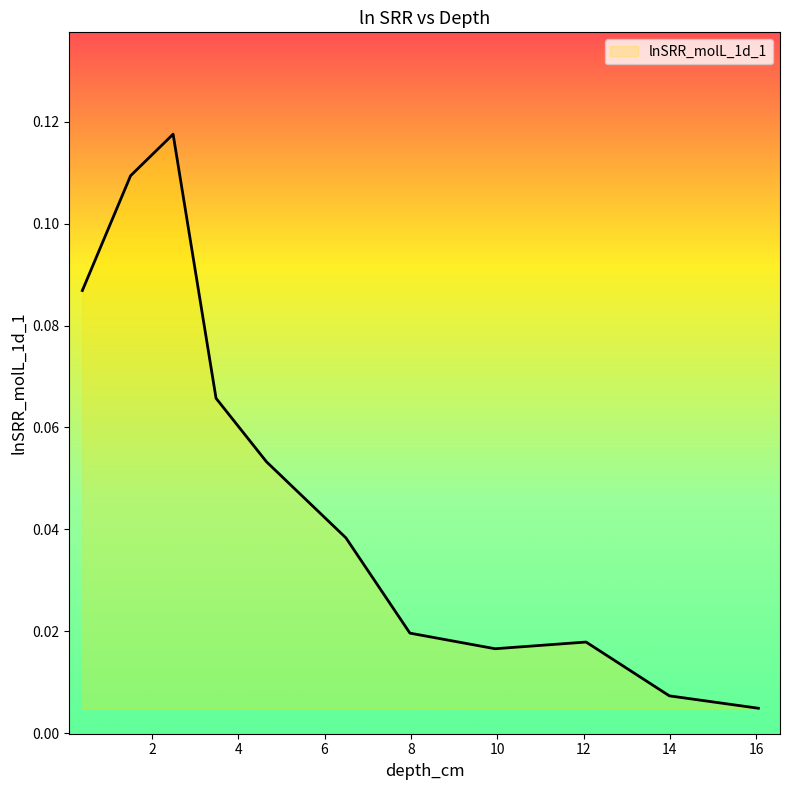

True or false: the data has more than 2 interior local peaks.

False